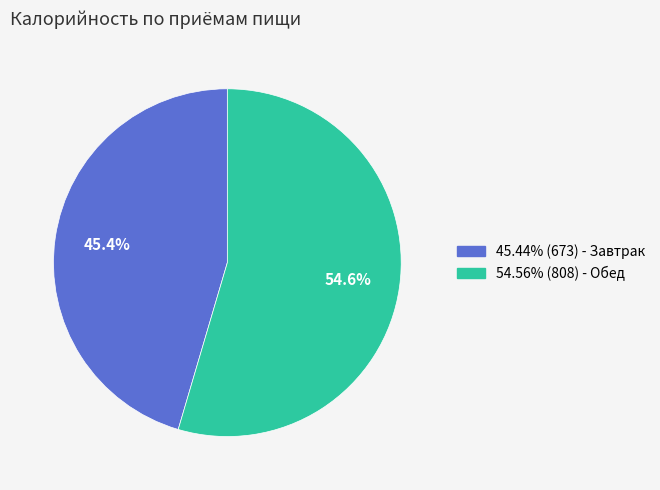

To the nearest percent, what is the difference between the largest and smallest slice percentages?

9%